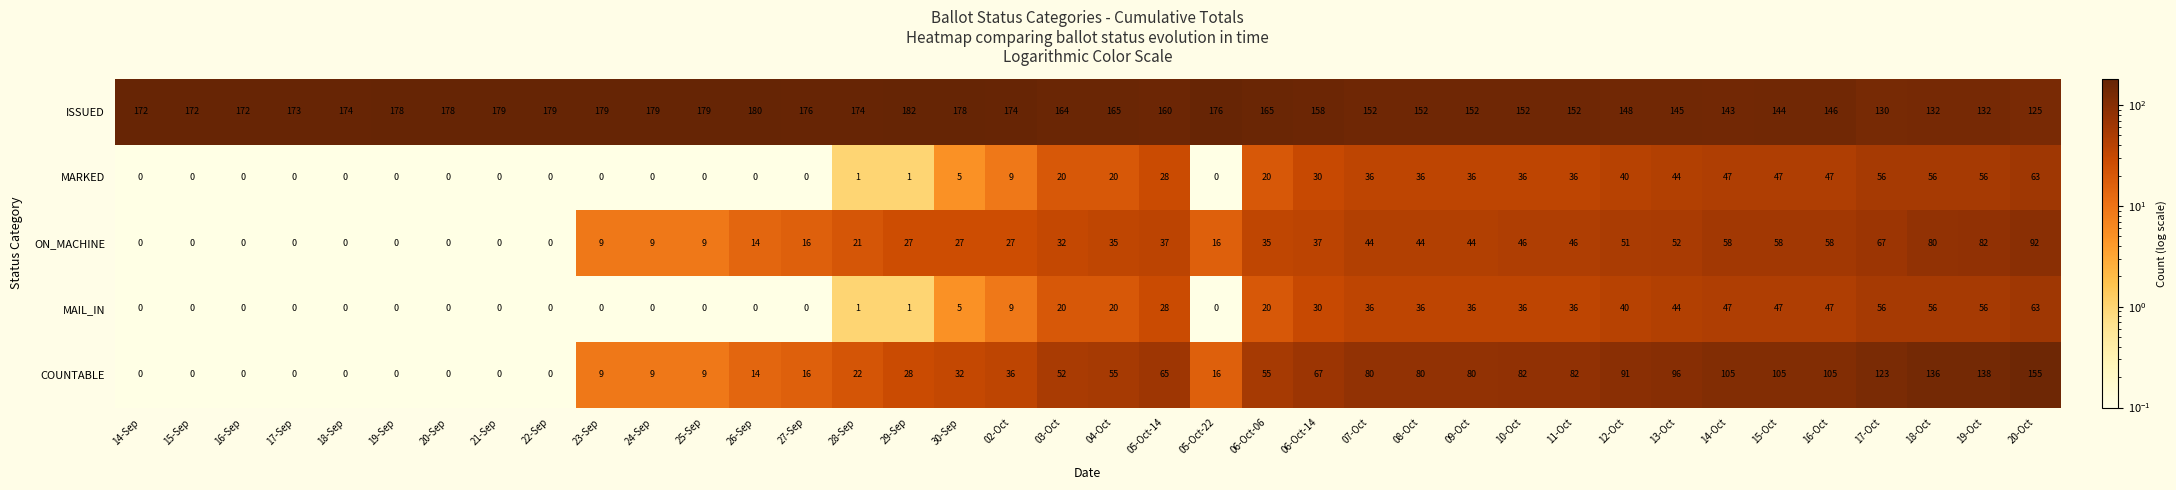

How many categories are shown in the chart?

38